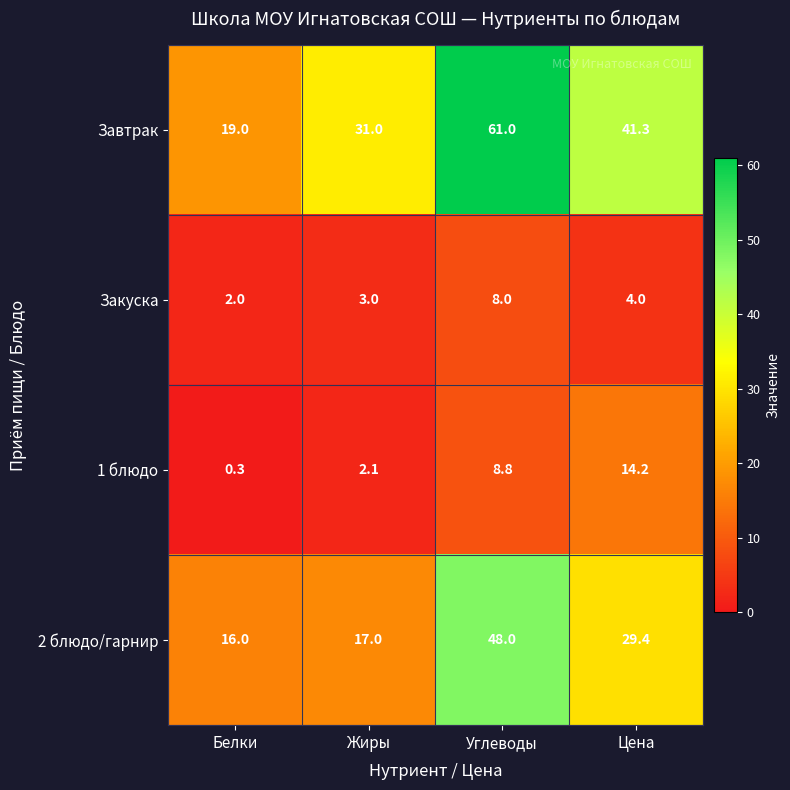

Reading left to right, extract all data points from this chart.

Завтрак: Белки=19.0	Жиры=31.0	Углеводы=61.0	Цена=41.3
Закуска: Белки=2.0	Жиры=3.0	Углеводы=8.0	Цена=4.0
1 блюдо: Белки=0.3	Жиры=2.1	Углеводы=8.8	Цена=14.2
2 блюдо/гарнир: Белки=16.0	Жиры=17.0	Углеводы=48.0	Цена=29.4